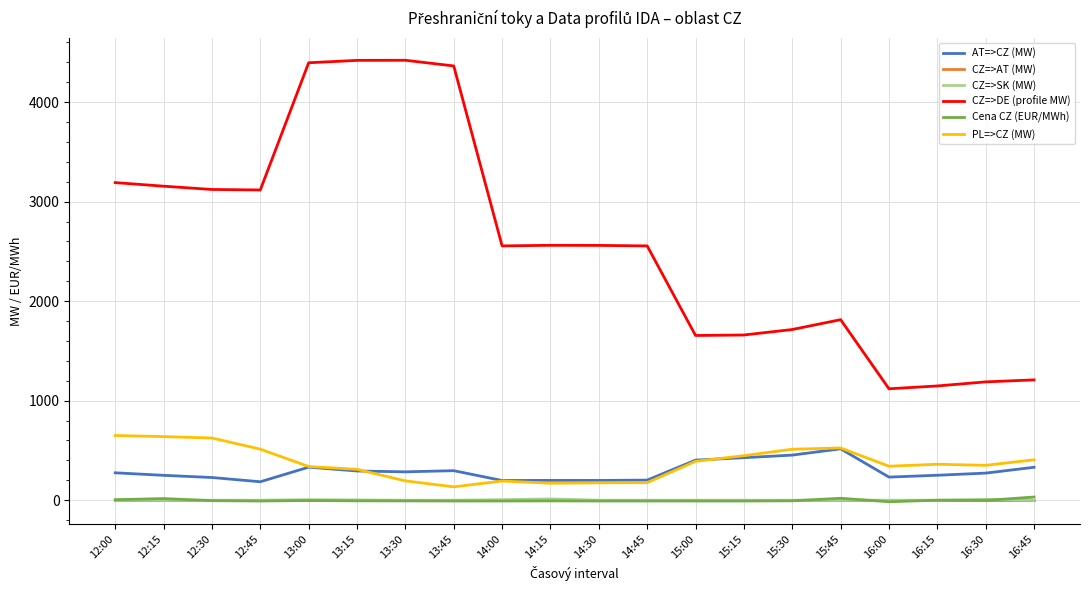

Which series has the largest total across all categories?

CZ=>DE (profile MW)